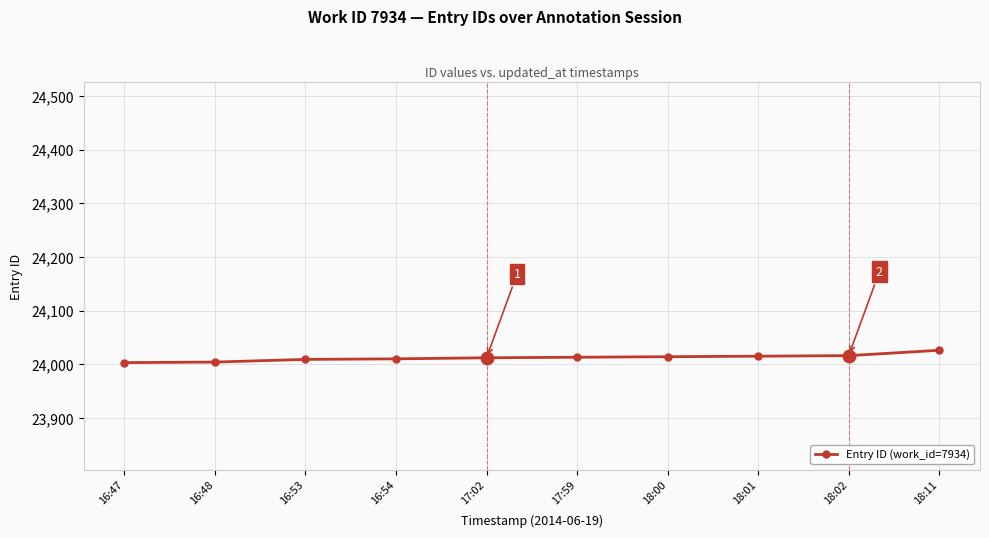

What is the change in value from 16:53 to 18:02?

+7